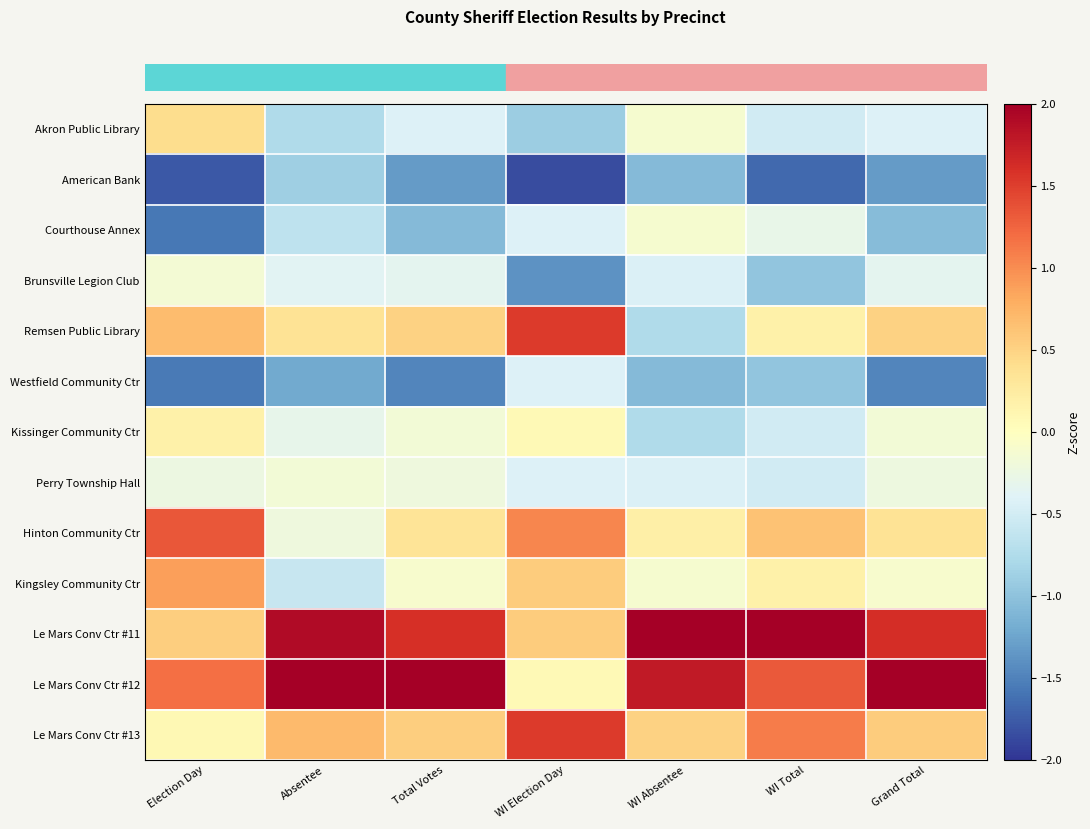

At which category does the chart reach its minimum across all series?

WI Election Day